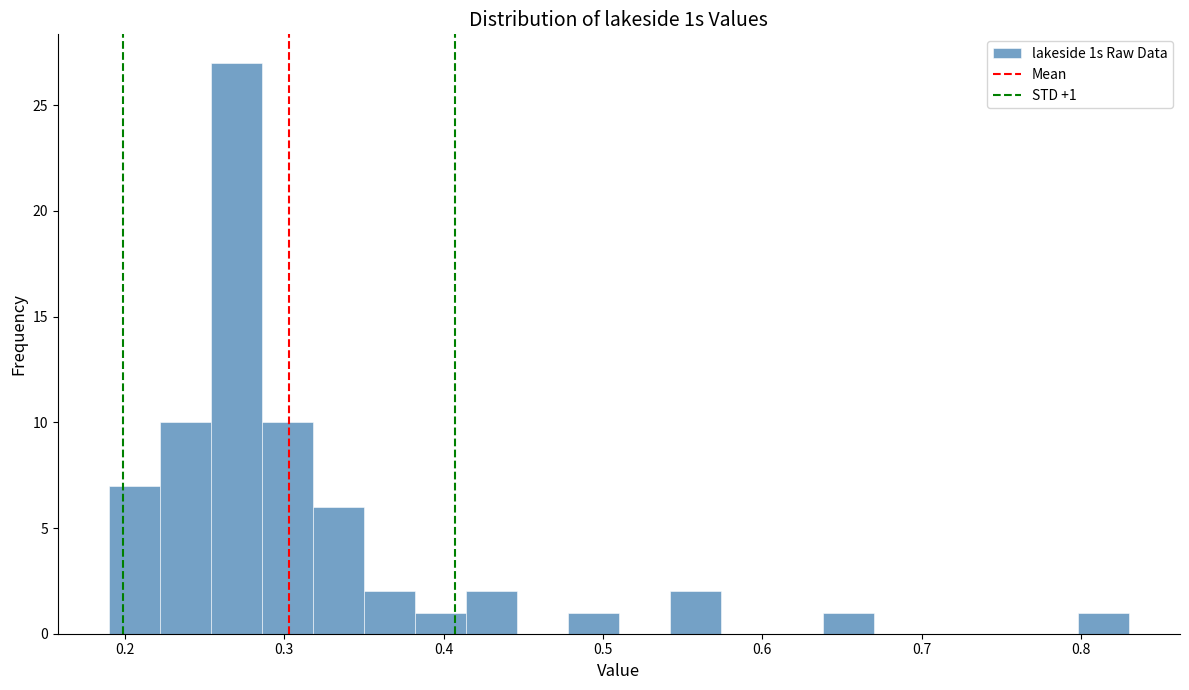

Read against the x-axis, roughly where is the centre of the tallest bar?

0.27